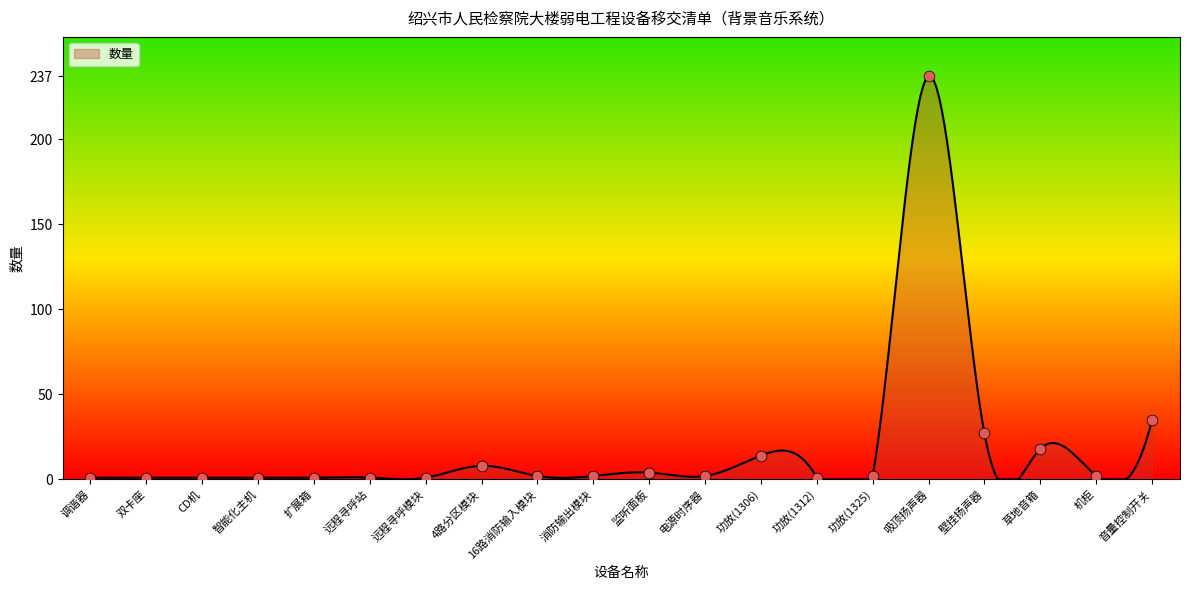

What is the maximum value shown in the chart?

237.0